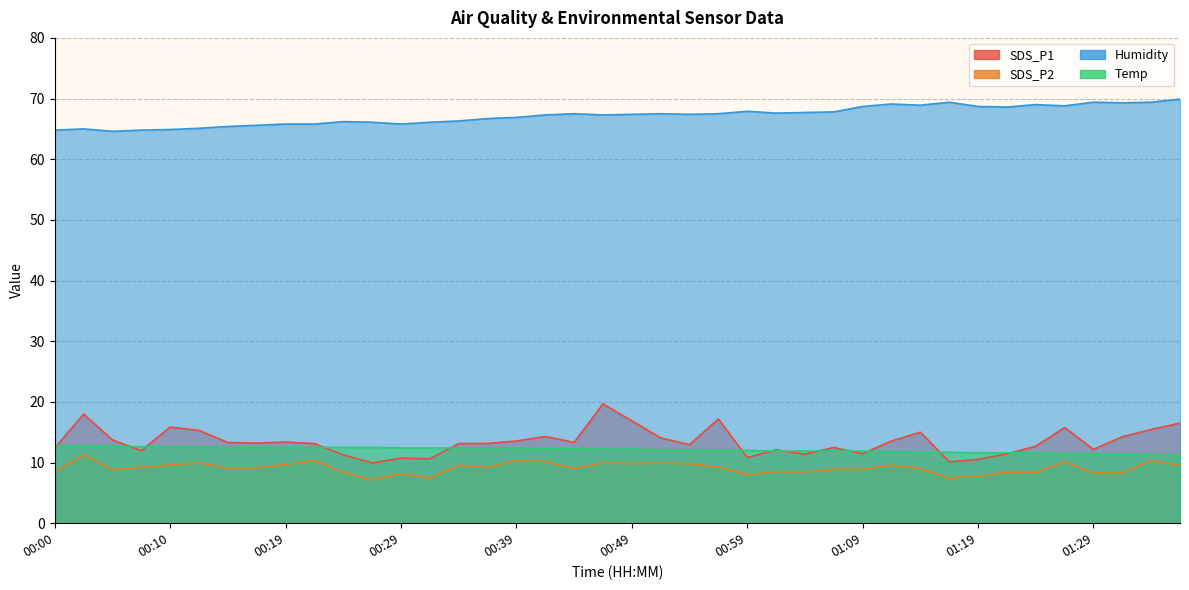

Reading right to left, what are all the values shown in this chart?

SDS_P1: 16.5	15.4	14.2	12.2	15.8	12.7	11.4	10.5	10.1	15.0	13.6	11.4	12.5	11.4	12.1	10.8	17.2	12.9	14.1	16.9	19.7	13.3	14.3	13.6	13.2	13.1	10.6	10.7	9.9	11.2	13.1	13.4	13.2	13.3	15.3	15.8	11.9	13.7	18.0	12.4
SDS_P2: 9.5	10.4	8.3	8.3	10.1	8.4	8.4	7.7	7.5	9.0	9.6	8.8	8.9	8.4	8.5	8.0	9.3	9.8	9.9	9.8	9.9	9.0	10.2	10.3	9.2	9.5	7.5	8.2	7.2	8.4	10.3	9.7	9.1	9.1	9.9	9.6	9.2	8.8	11.2	8.5
Humidity: 69.9	69.4	69.3	69.4	68.8	69.0	68.6	68.7	69.4	68.9	69.1	68.7	67.8	67.7	67.6	67.9	67.5	67.4	67.5	67.4	67.3	67.5	67.3	66.9	66.7	66.3	66.1	65.8	66.1	66.2	65.8	65.8	65.6	65.4	65.1	64.9	64.8	64.6	65.0	64.8
Temp: 11.3	11.3	11.4	11.4	11.5	11.6	11.6	11.6	11.7	11.7	11.8	11.9	11.9	11.9	11.9	12.0	12.0	12.0	12.1	12.2	12.2	12.3	12.3	12.4	12.4	12.4	12.4	12.4	12.5	12.5	12.5	12.5	12.5	12.5	12.6	12.6	12.6	12.7	12.7	12.8